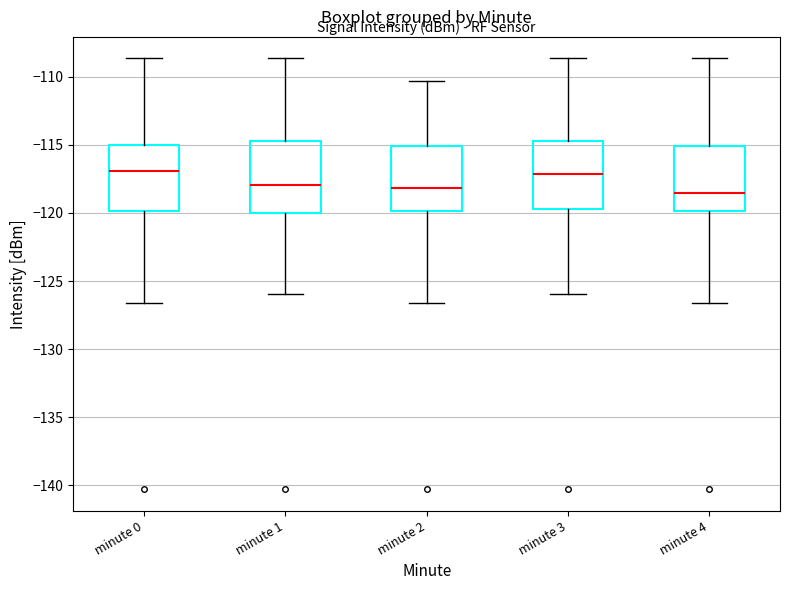

Where does the upper whisker of the box for minute 1 end on the y-axis? The values are not printed on the chart, so give them approximately, as read against the axis.

-108.5